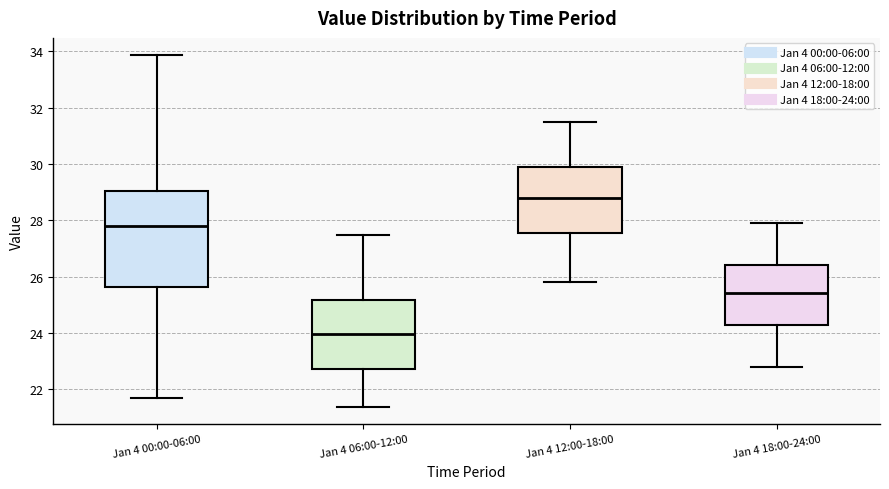

Which box's median line is the lowest?

Jan 4 06:00-12:00